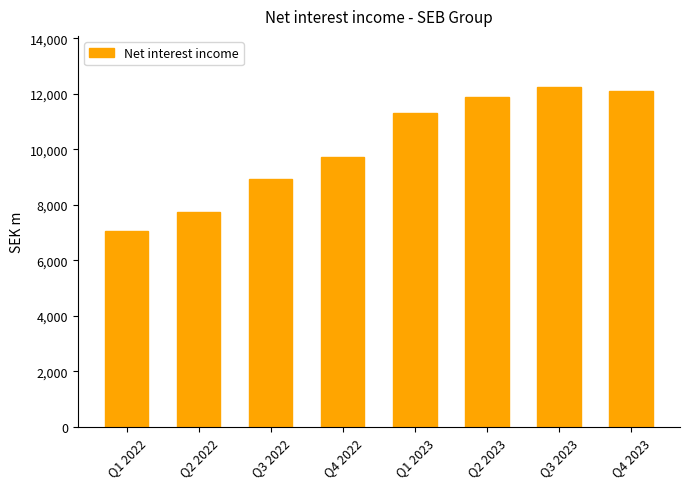

Between Q2 2023 and Q1 2022, which is larger?

Q2 2023